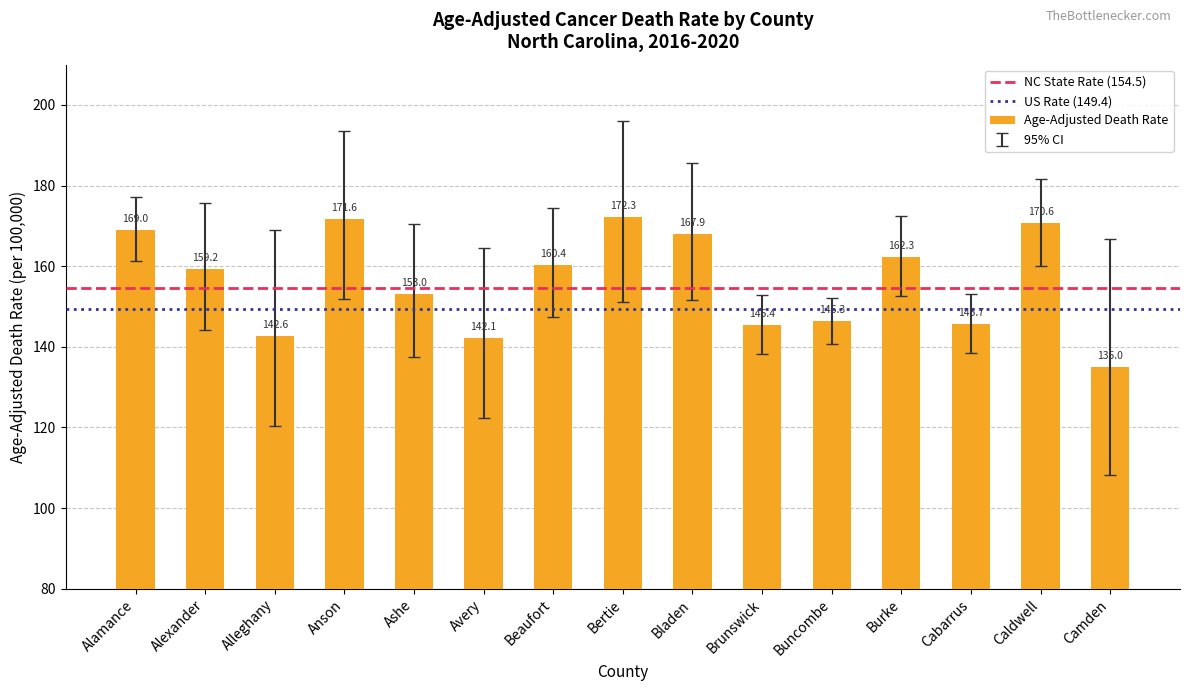

Are the bars grouped side by side (vs. stacked)?

No